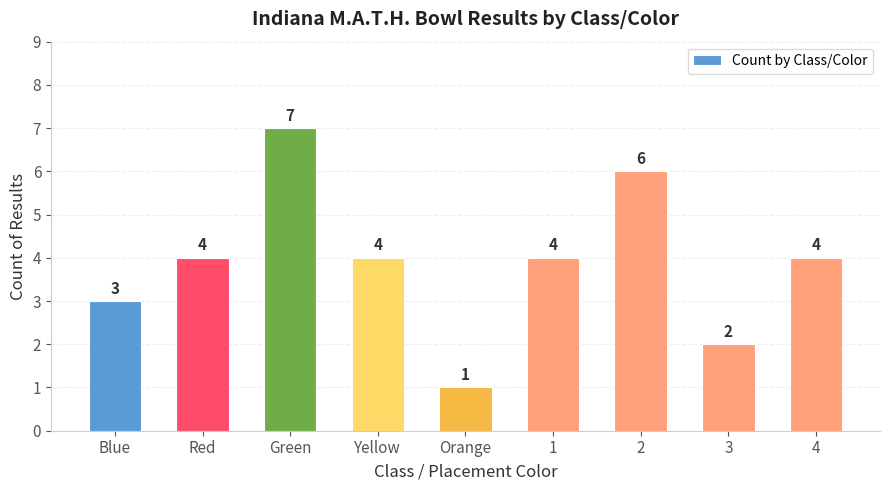

Which category has the lowest value across all series?

Orange